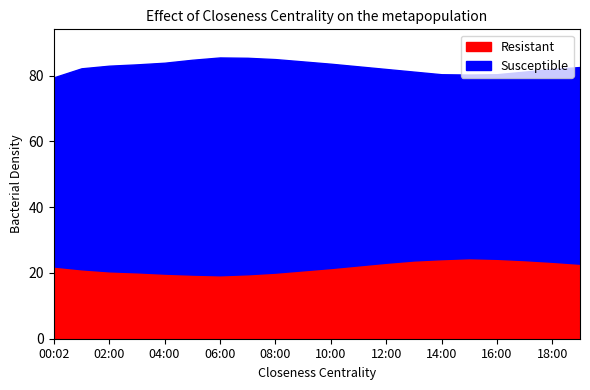

What is the total value across all series at 00:02?

79.5